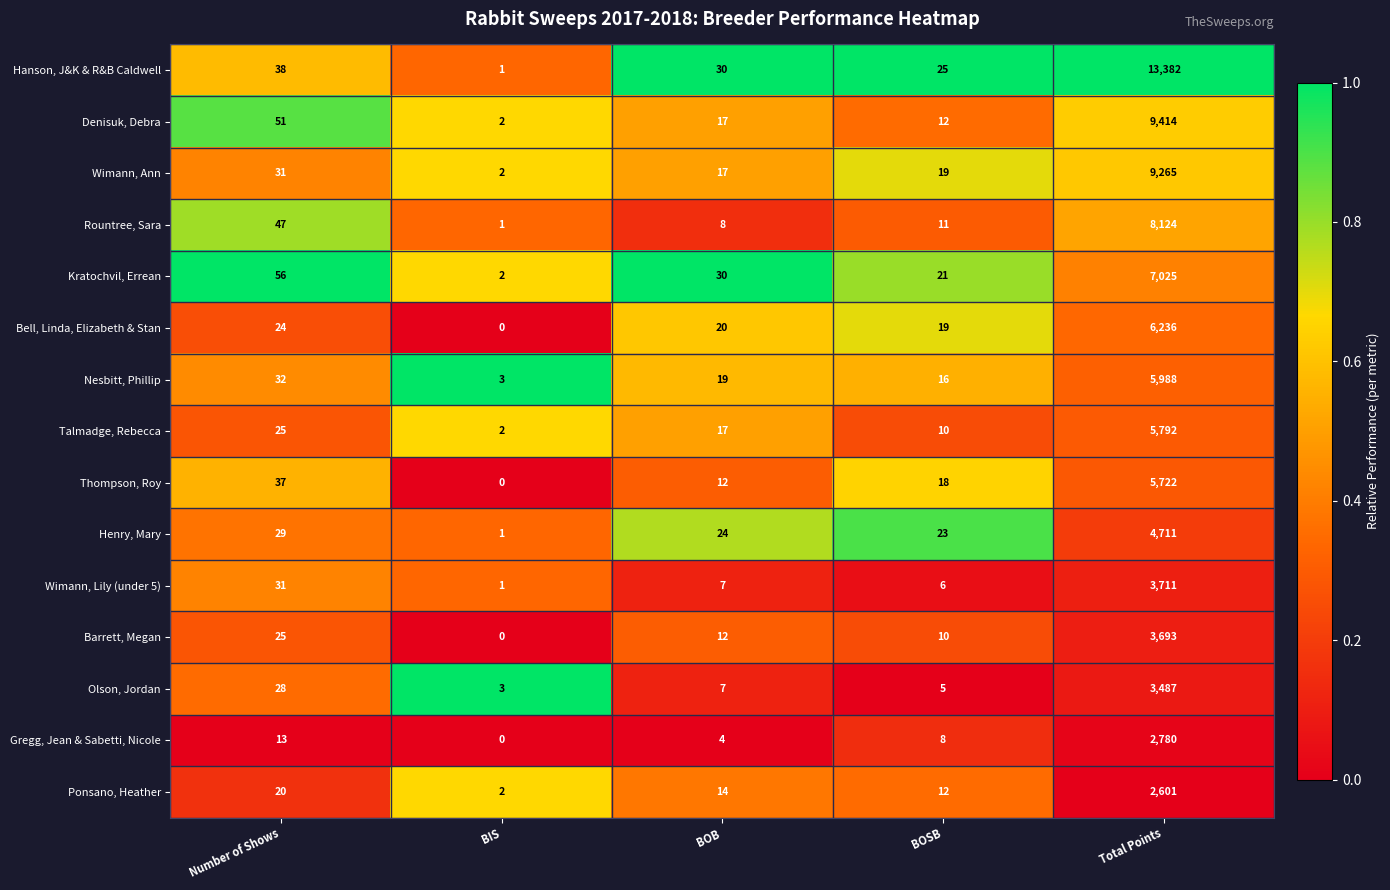

What is the spread (max minus min) of values at Total Points?

10781